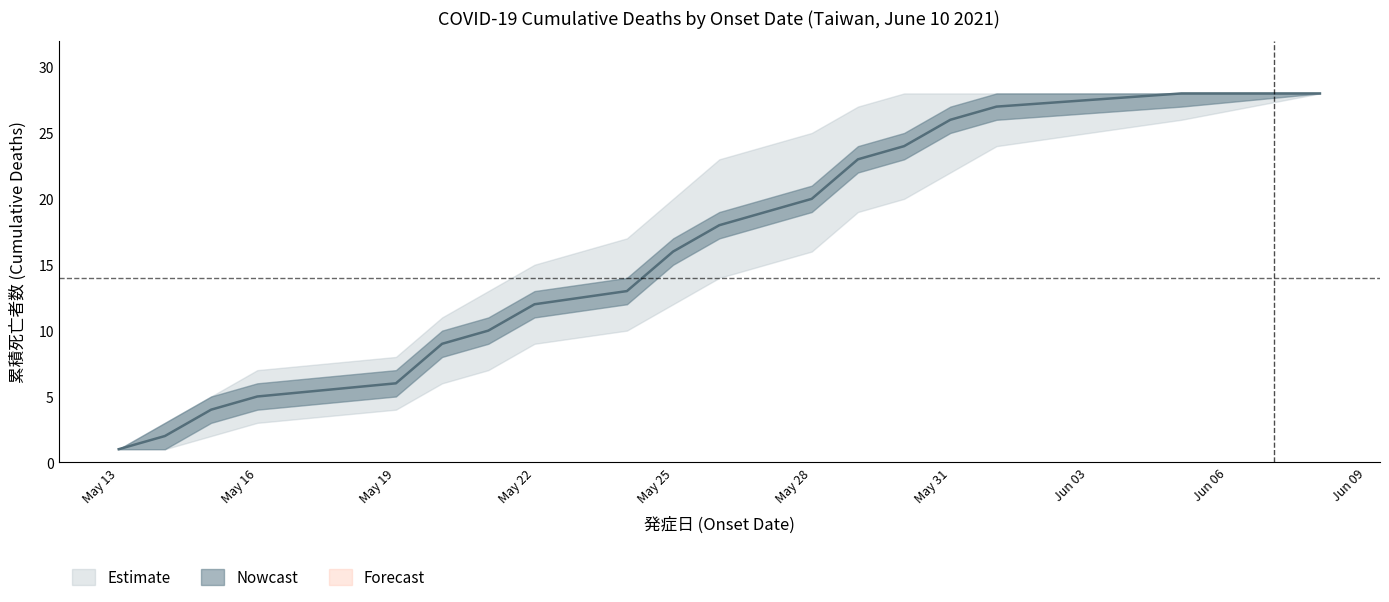

The value of cumulative_deaths at 2021-05-14 is 3. True or false?

False